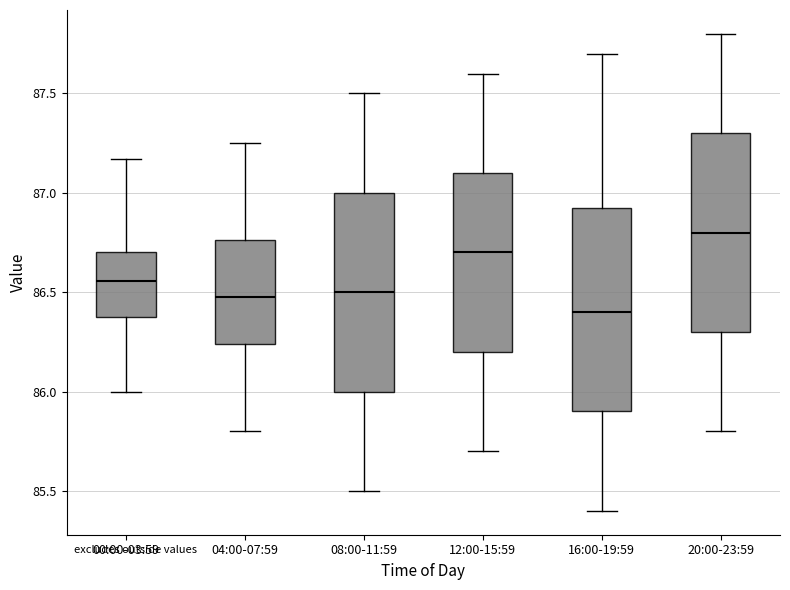

Which box's median line is the lowest?

16:00-19:59